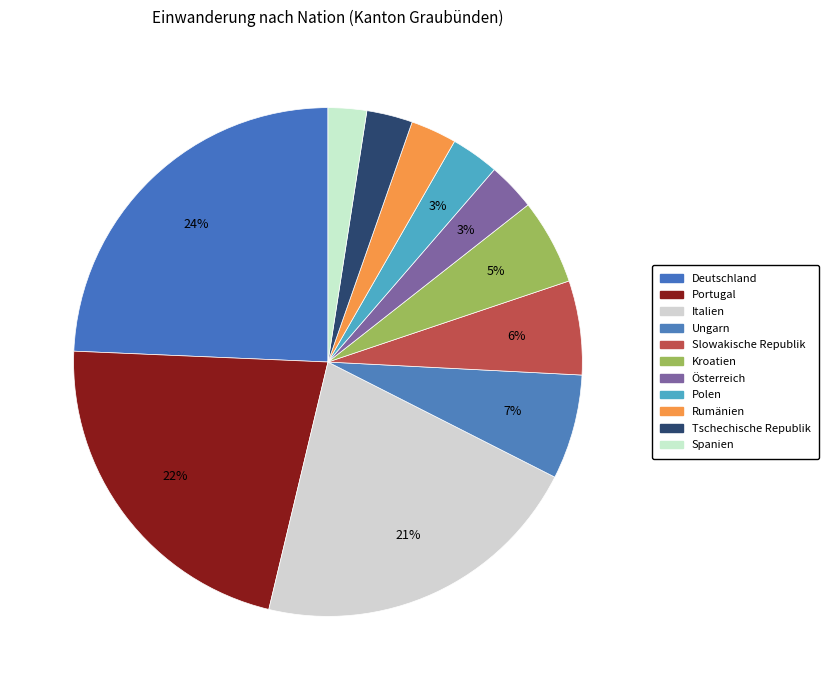

True or false: Slowakische Republik accounts for 1% of the total.

False